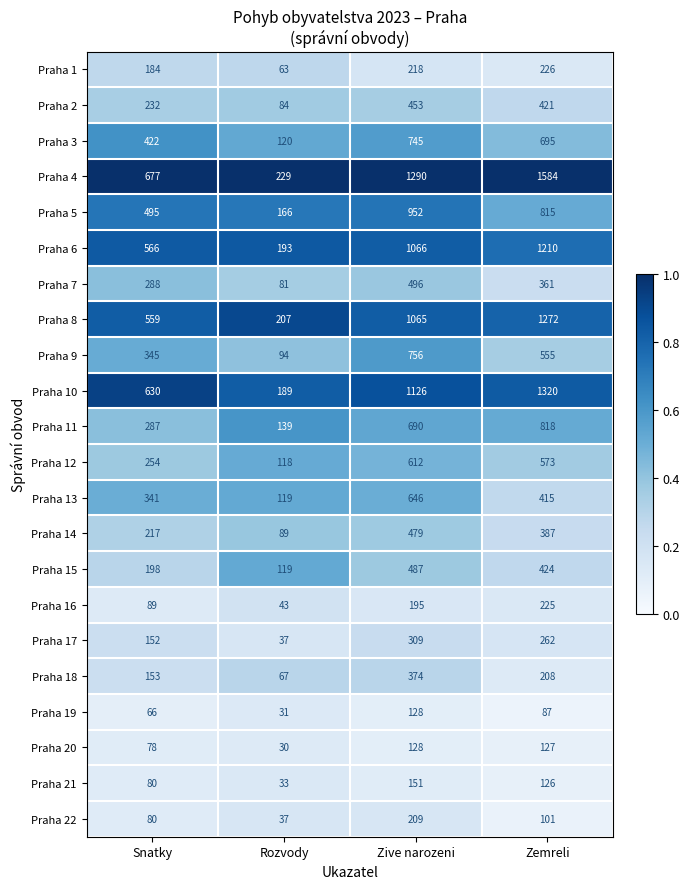

Rank the series at Zemreli from lowest to highest value.

Praha 19, Praha 22, Praha 21, Praha 20, Praha 18, Praha 16, Praha 1, Praha 17, Praha 7, Praha 14, Praha 13, Praha 2, Praha 15, Praha 9, Praha 12, Praha 3, Praha 5, Praha 11, Praha 6, Praha 8, Praha 10, Praha 4